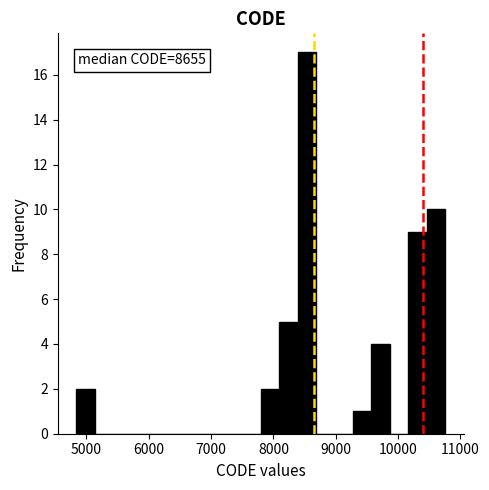

Around what value on the x-axis is the tallest bar? Give the approximate position of its centre, as read against the axis.

8500